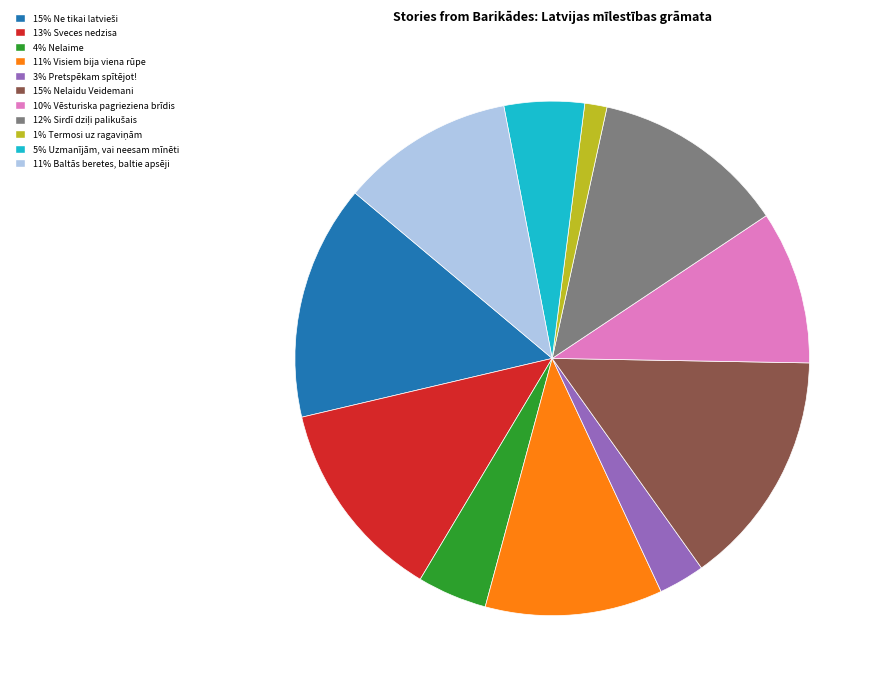

Is there any slice that represents more than half of the pie?

No